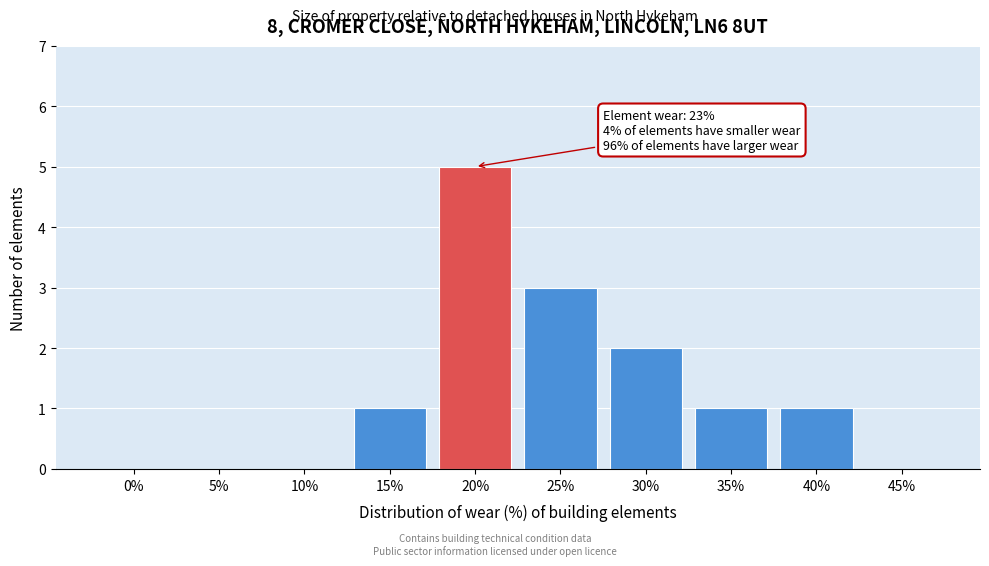

Reading left to right, list all the values displayed in this chart.

0%=0	5%=0	10%=0	15%=1	20%=5	25%=3	30%=2	35%=1	40%=1	45%=0